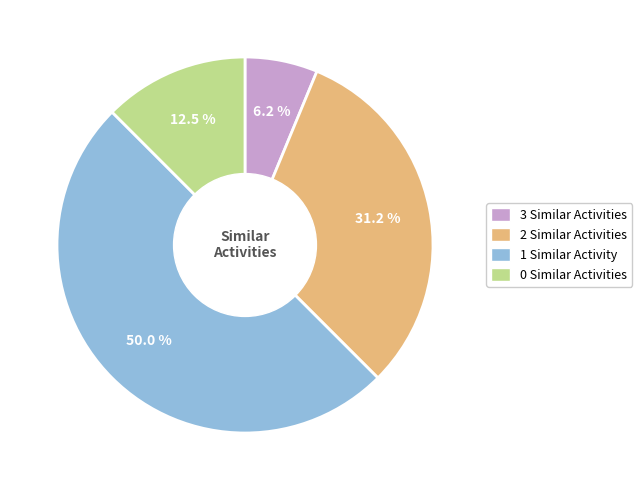

Is the sum of 3 Similar Activities and 1 Similar Activity greater than half?

Yes